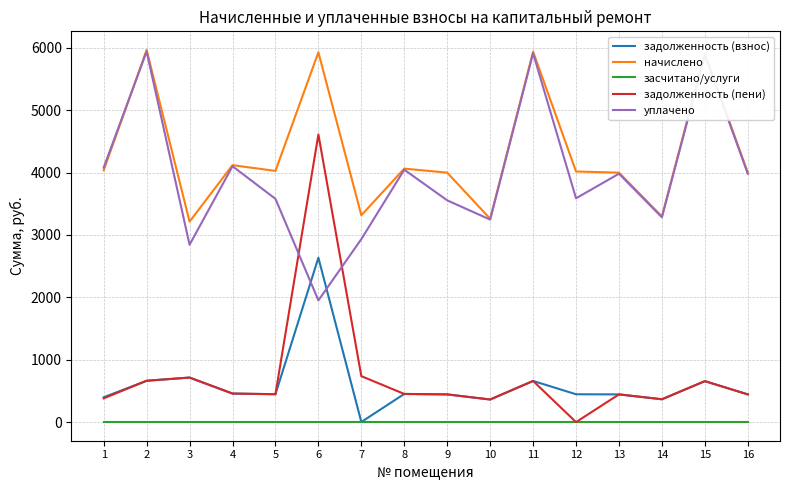

What is the greatest value displayed?

5965.2